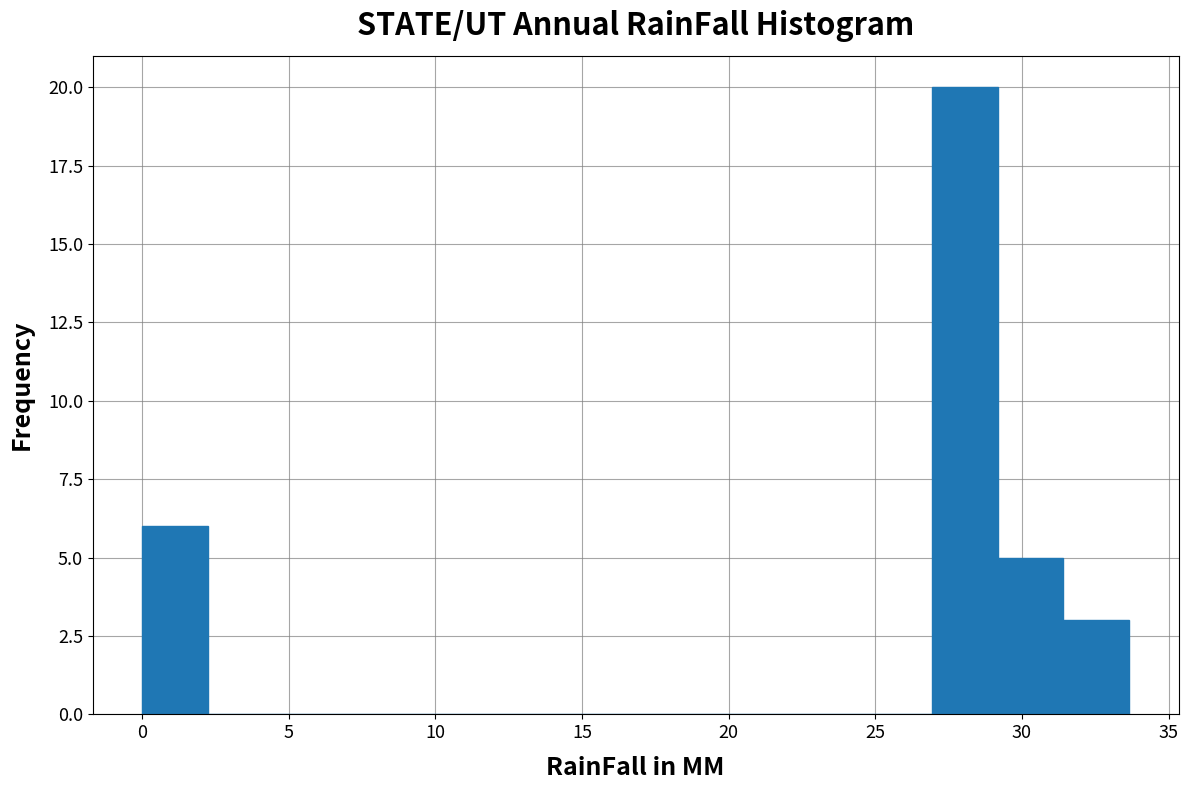

What is the height of the bar covering 29.0 to 31.5 on the x-axis? Neither the bar edges nor the heights are printed on the chart, so give them approximately, as read against the axes.

5